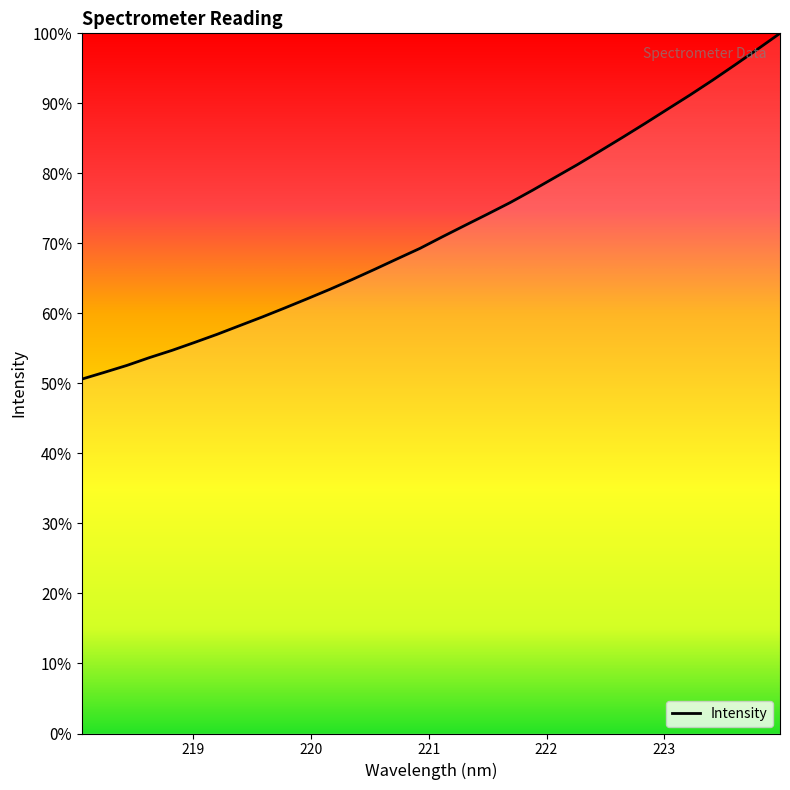

What is the greatest value displayed?

100.0